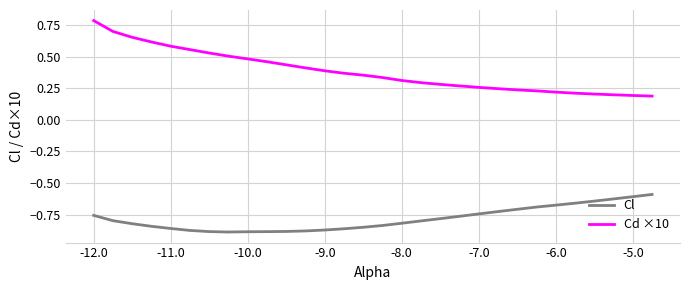

Which series has the largest total across all categories?

Cd ×10